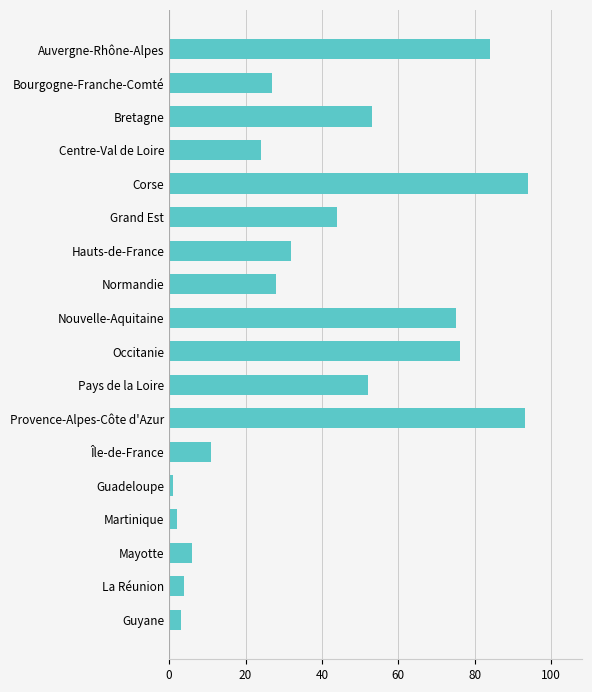

Reading bottom to top, extract all data points from this chart.

Guyane=3	La Réunion=4	Mayotte=6	Martinique=2	Guadeloupe=1	Île-de-France=11	Provence-Alpes-Côte d'Azur=93	Pays de la Loire=52	Occitanie=76	Nouvelle-Aquitaine=75	Normandie=28	Hauts-de-France=32	Grand Est=44	Corse=94	Centre-Val de Loire=24	Bretagne=53	Bourgogne-Franche-Comté=27	Auvergne-Rhône-Alpes=84